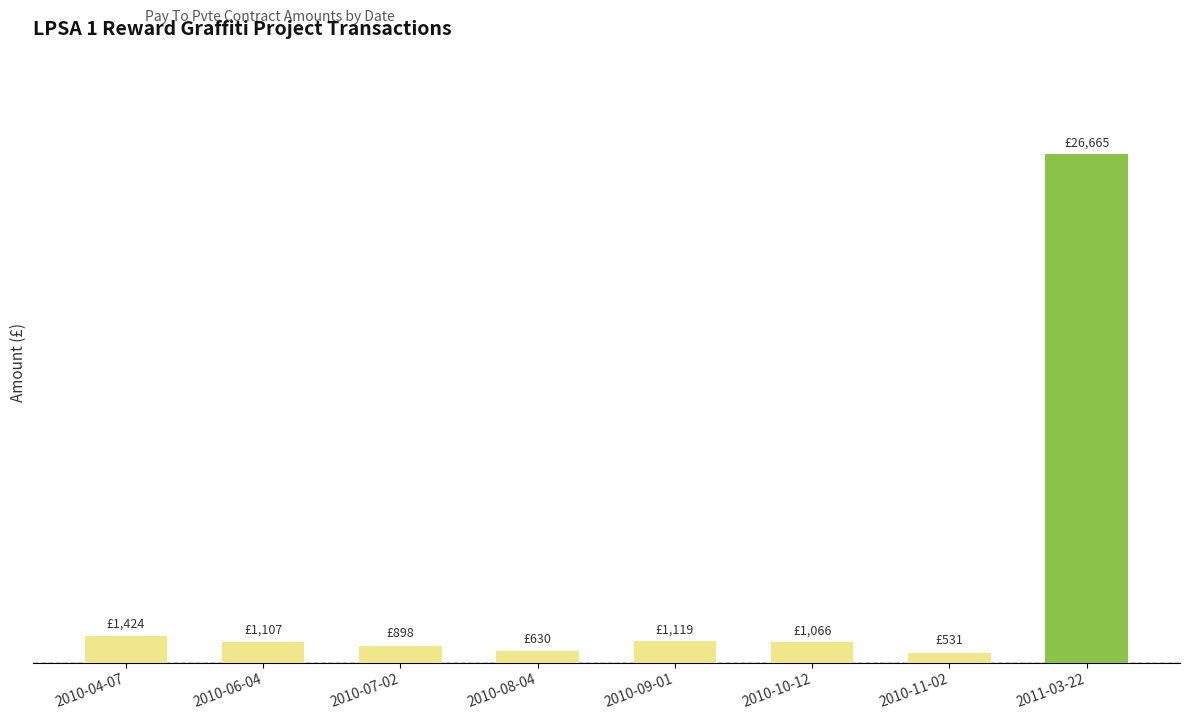

What is the greatest value displayed?

26665